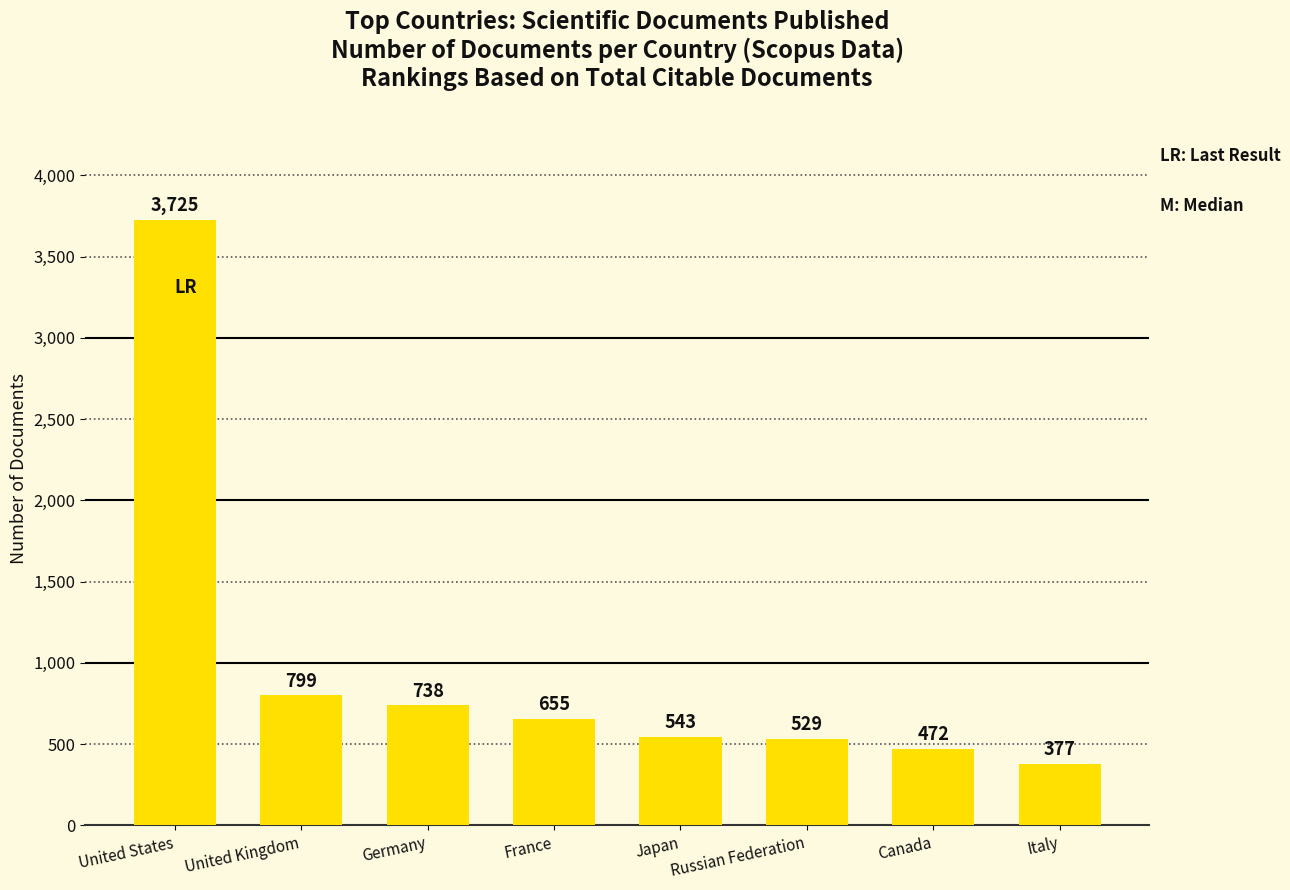

At which category does the chart reach its minimum across all series?

Italy